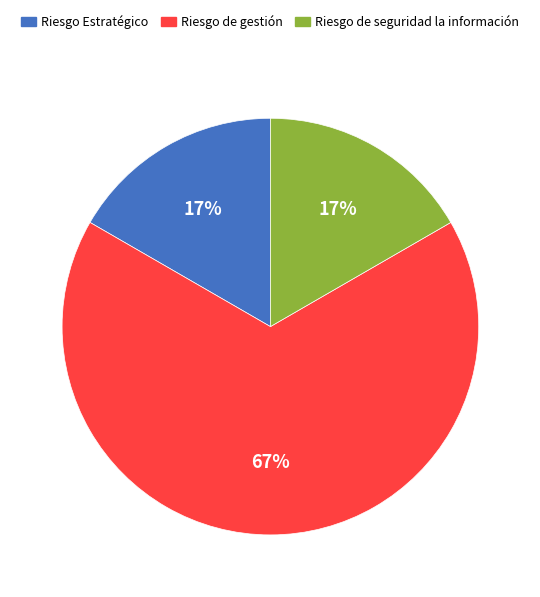

Is there a majority slice in this chart?

Yes